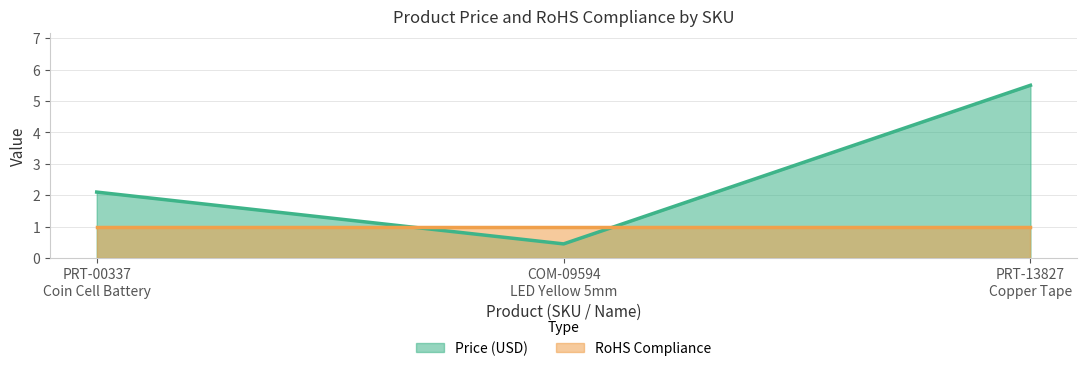

List the series in order of their overall mean, highest first.

Price (USD), RoHS Compliance